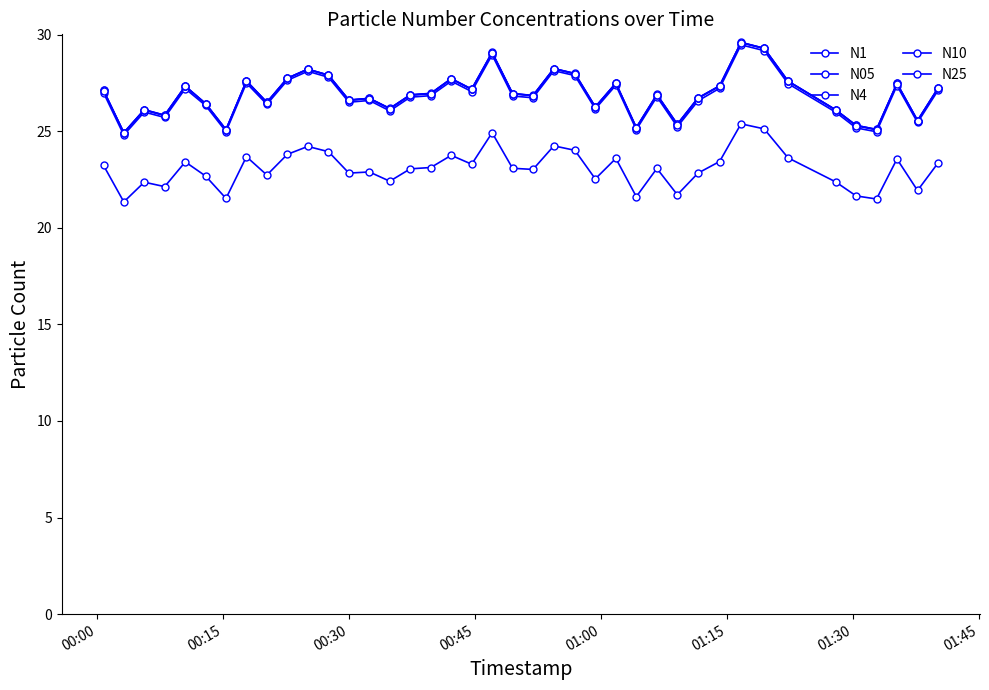

Which series has the largest range (max minus min)?

N10